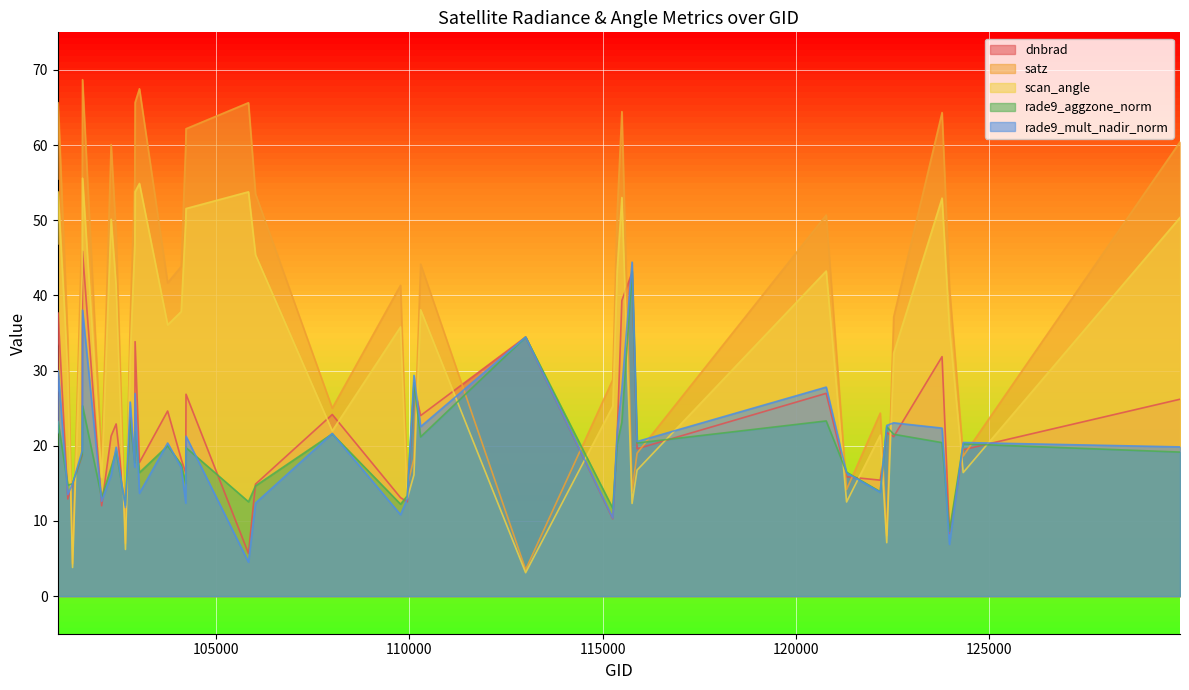

Is the value of rade9_mult_nadir_norm at 115500 greater than the value of rade9_aggzone_norm at 115500?

Yes